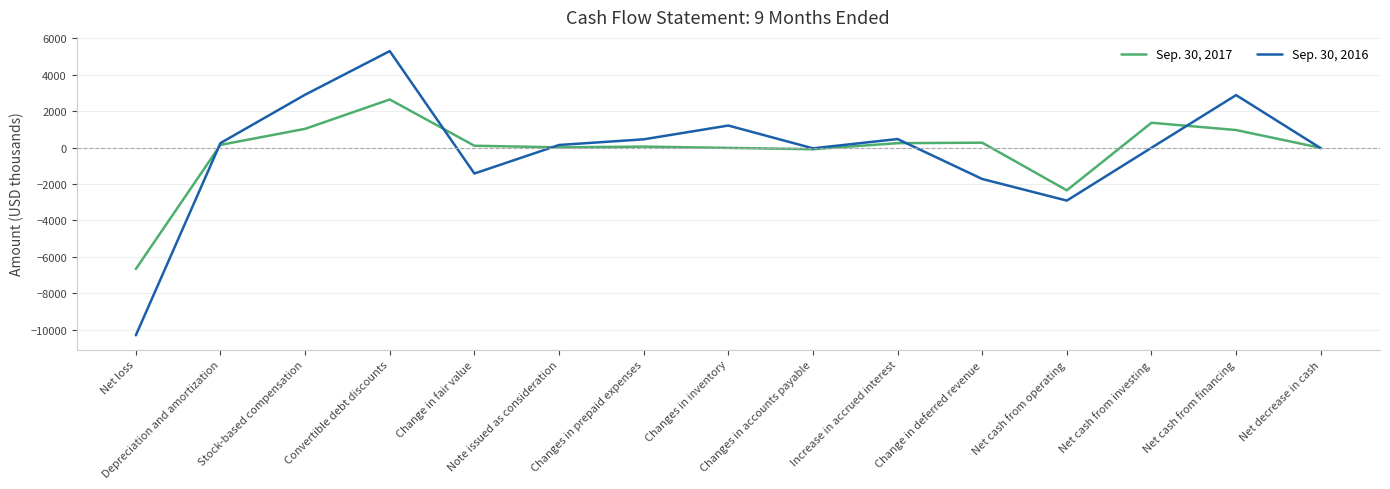

How many values in the Sep. 30, 2016 series are below 145?

7